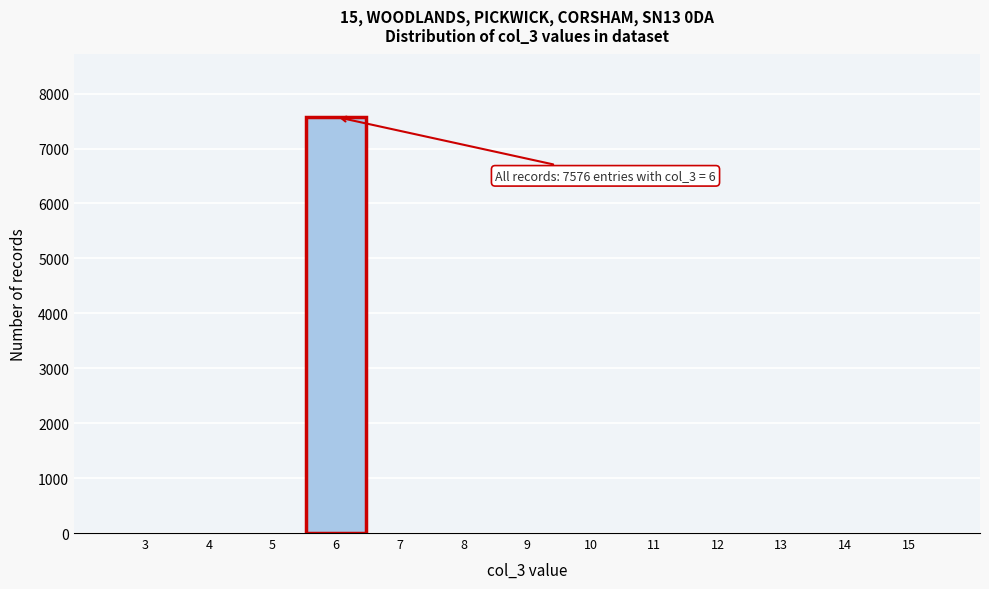

Which range on the x-axis has the tallest bar?

5.5 to 6.5